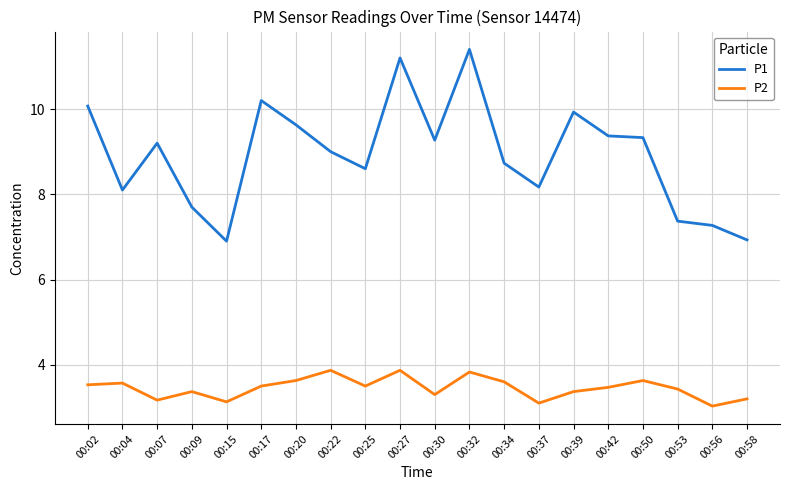

What is the total value across all series at 00:07?

12.4